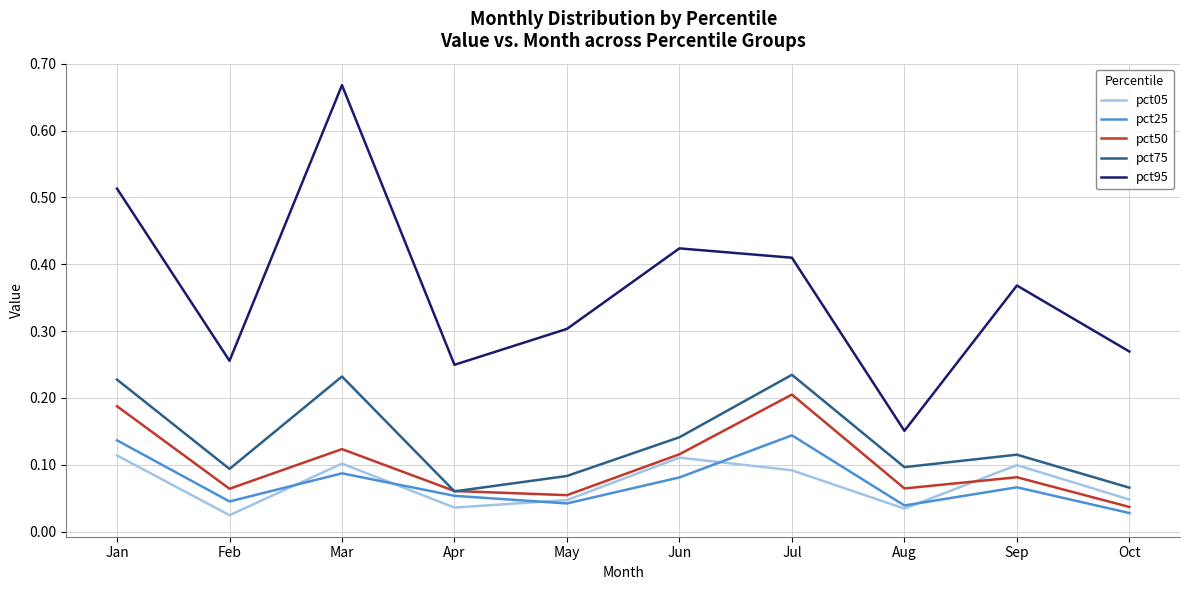

At which category does pct75 reach its first local valley?

Feb